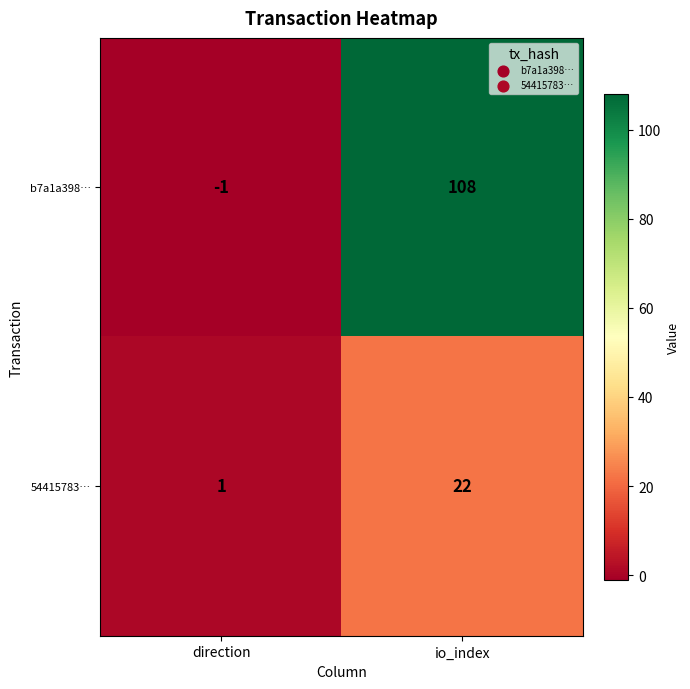

Reading left to right, what are all the values shown in this chart?

b7a1a398…: direction=-1	io_index=108
54415783…: direction=1	io_index=22